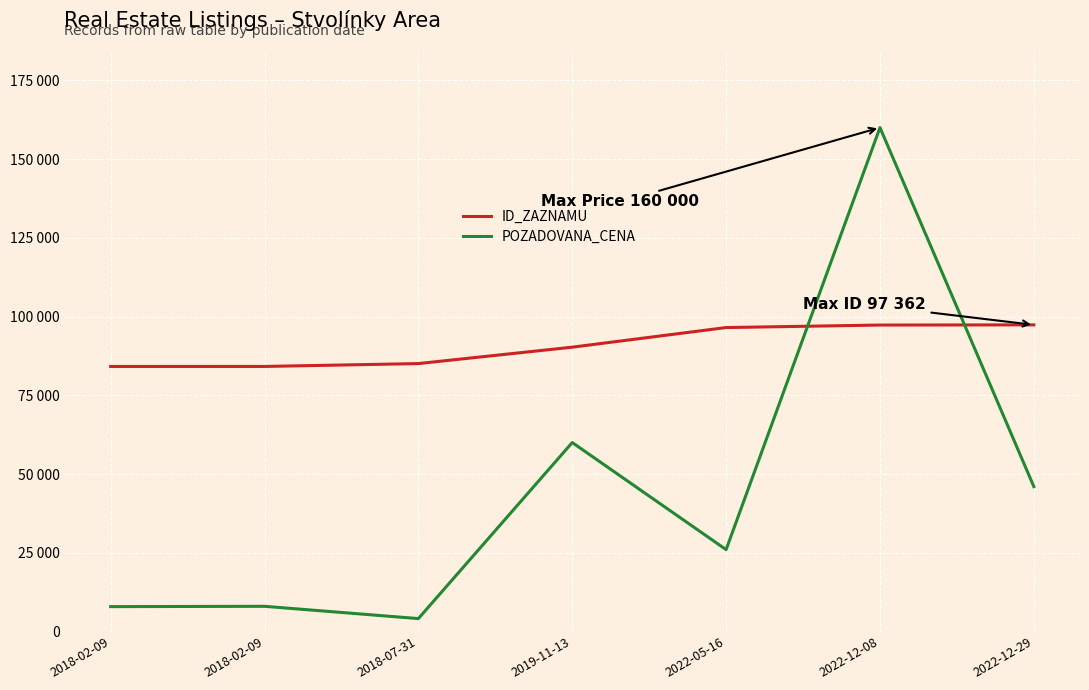

What are all the series names shown in the legend?

ID_ZAZNAMU, POZADOVANA_CENA